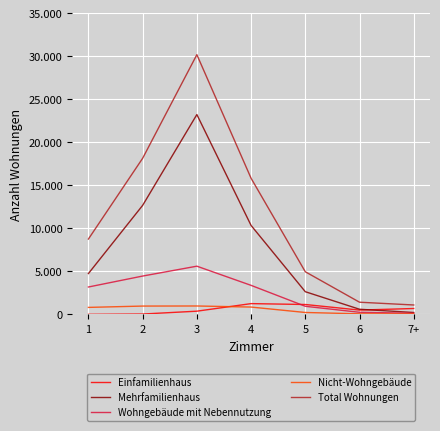

Rank the series by their maximum value, from highest to lowest.

Total Wohnungen, Mehrfamilienhaus, Wohngebäude mit Nebennutzung, Einfamilienhaus, Nicht-Wohngebäude